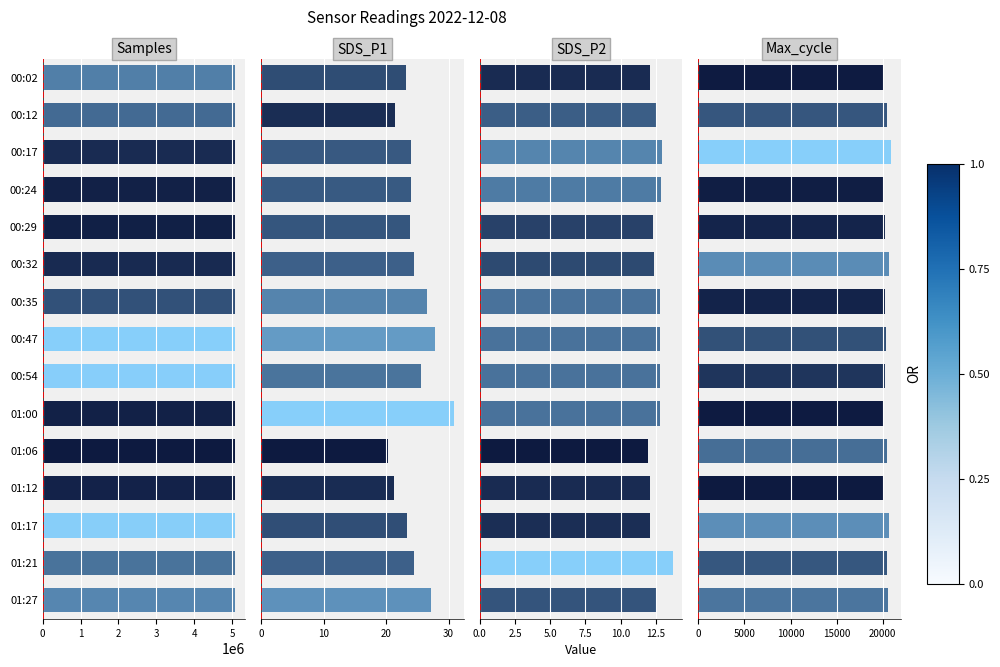

At how many categories does at least one series exceed 2344962?

15